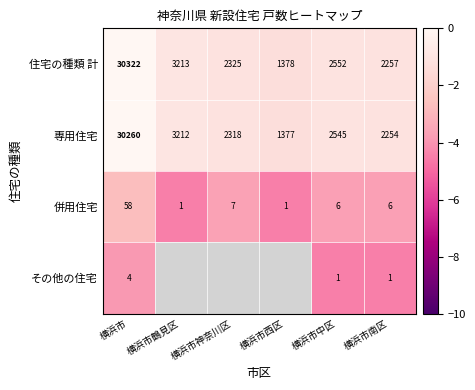

Where is 併用住宅 nearest to the value 29?

横浜市神奈川区